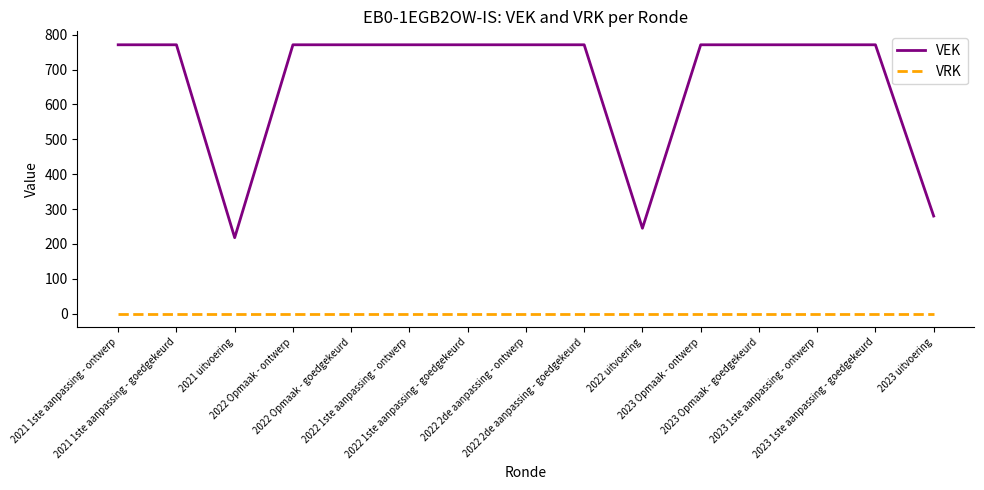

List the series in order of their peak value, highest first.

VEK, VRK